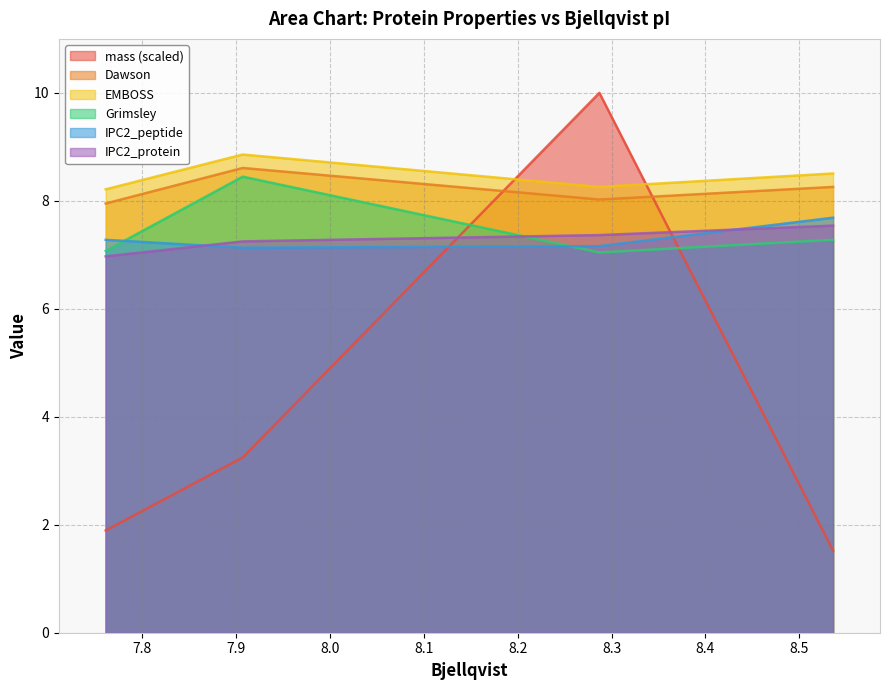

True or false: mass has more than 0 points higher than both neighbors.

True